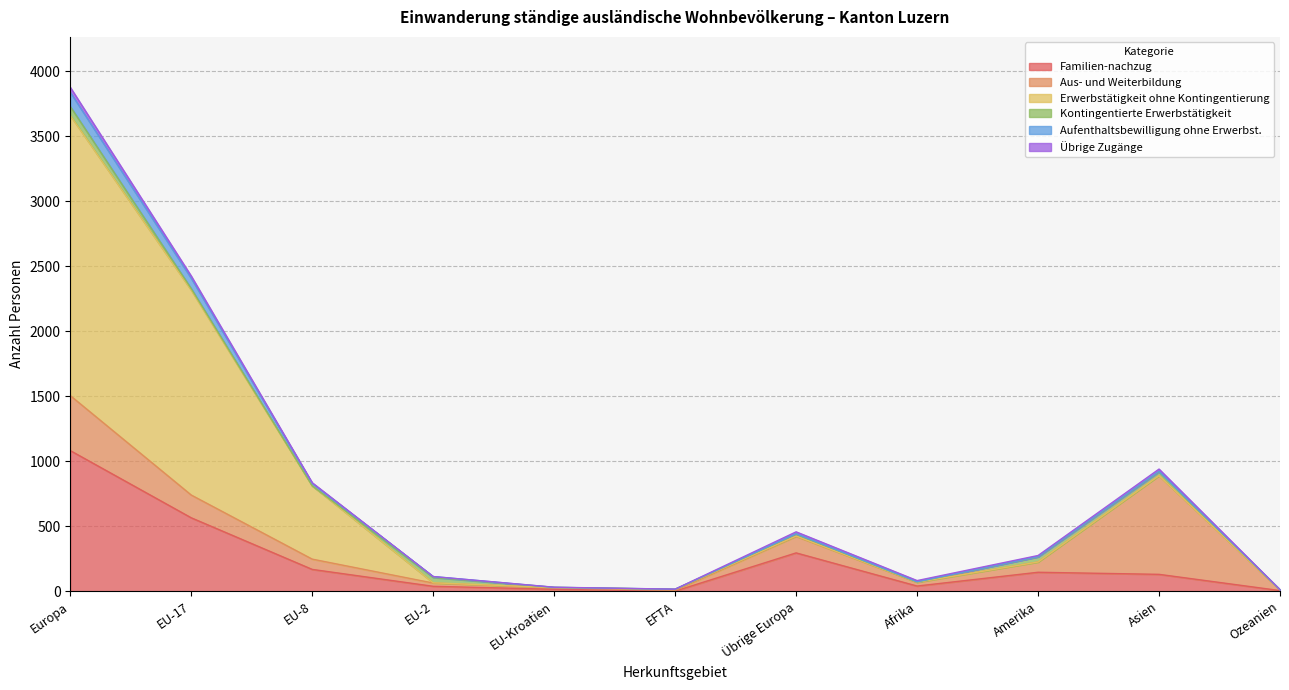

Which has a higher value, Asien or Übrige Europa?

Übrige Europa